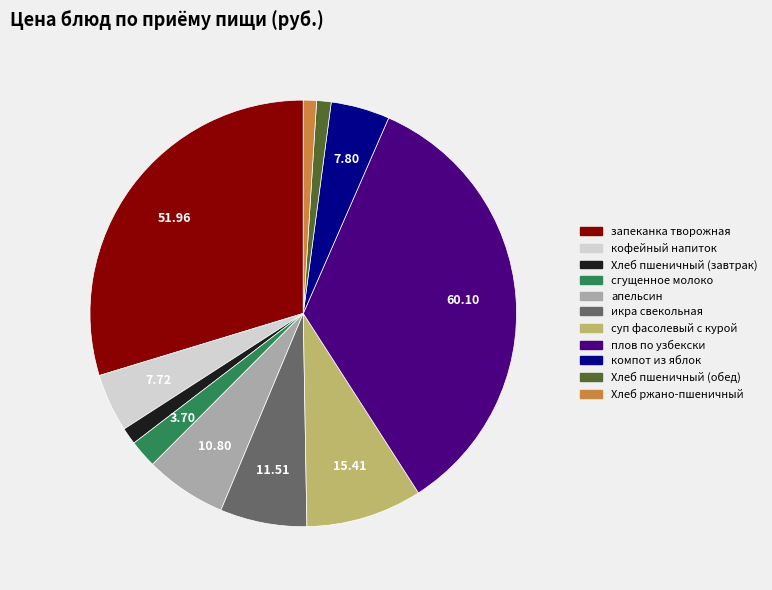

Which category has the biggest portion of the pie?

плов по узбекски